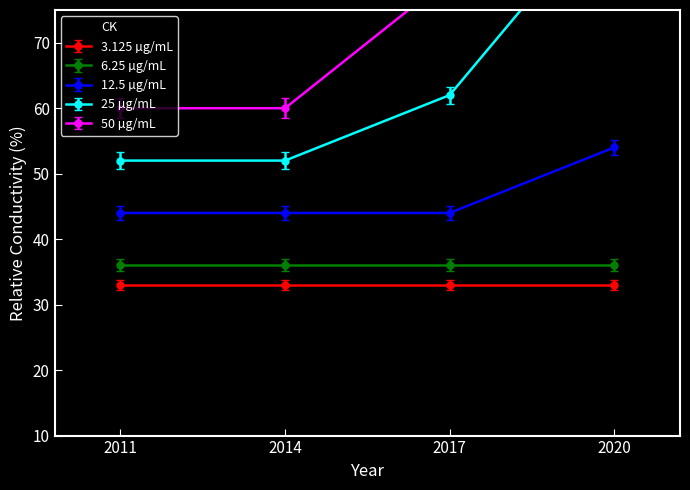

At which label does CK reach its peak?

2020